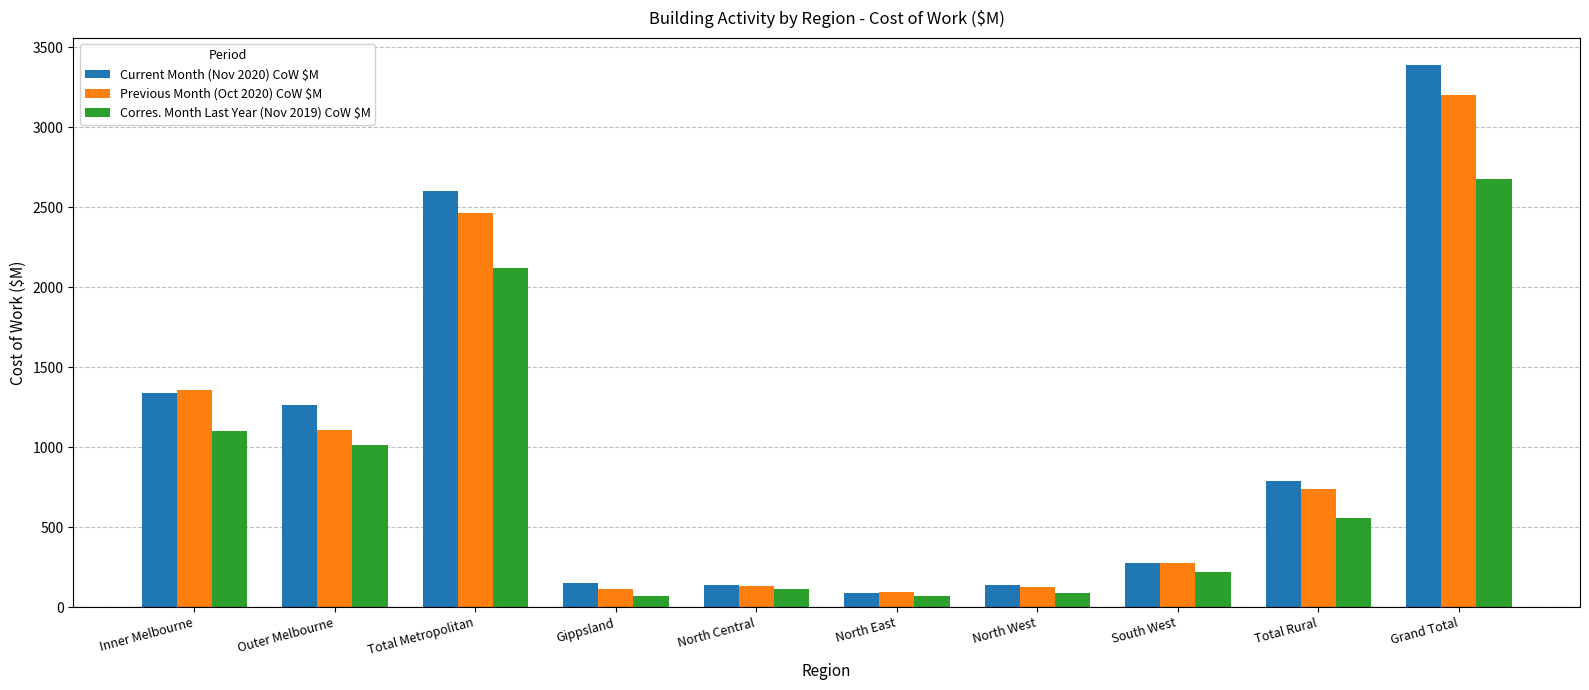

What is the difference between the highest and lowest values at Total Metropolitan?

480.7